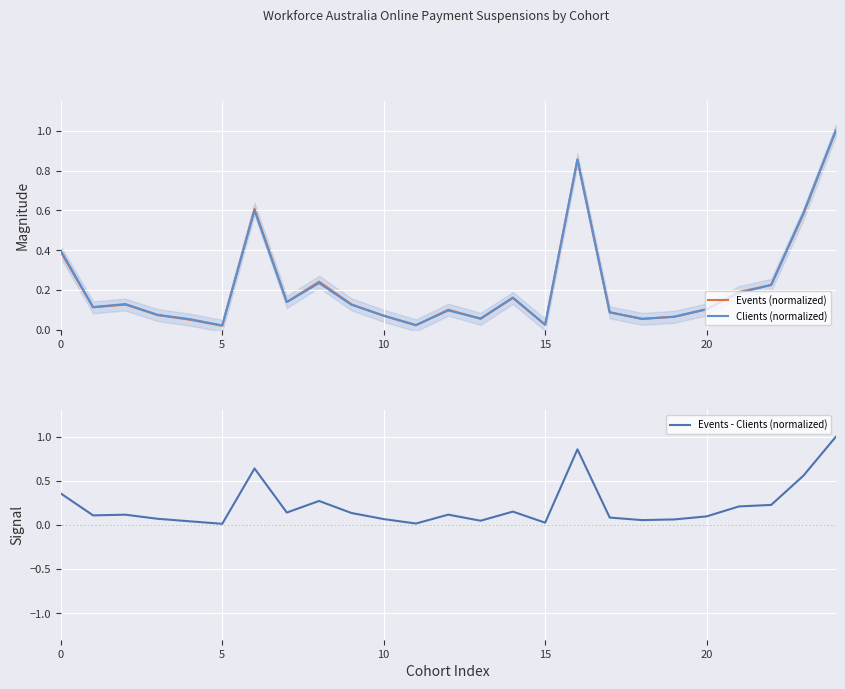

What is the label of the 8th point from the right?

17